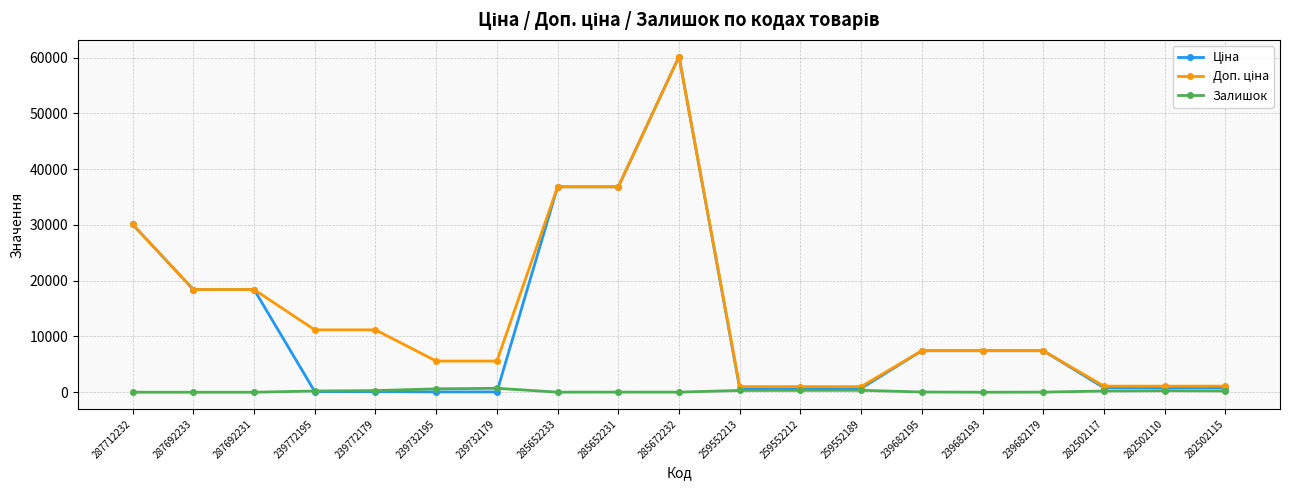

At how many categories does at least one series exceed 55951?

1